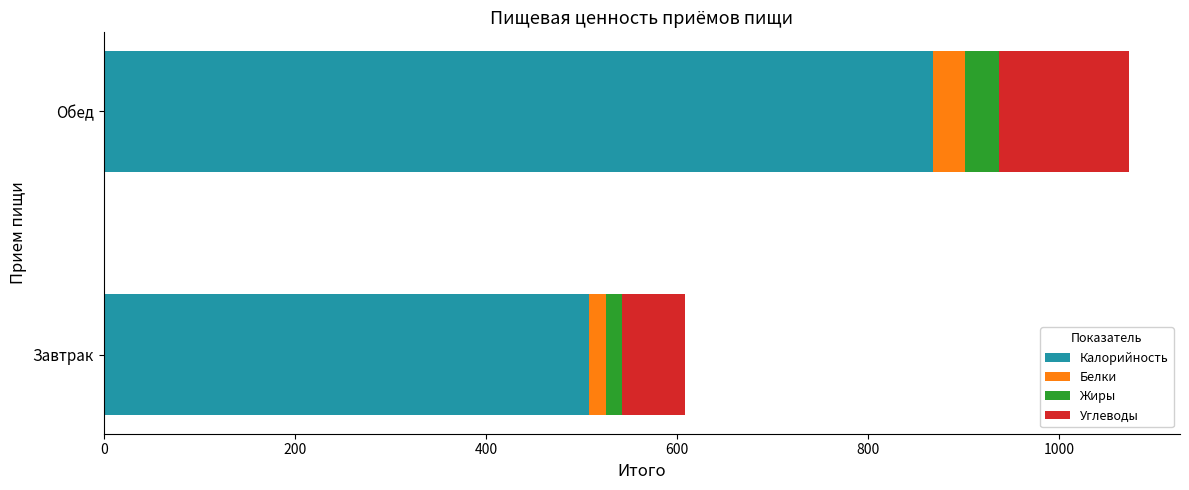

At which label does Калорийность reach its peak?

Обед